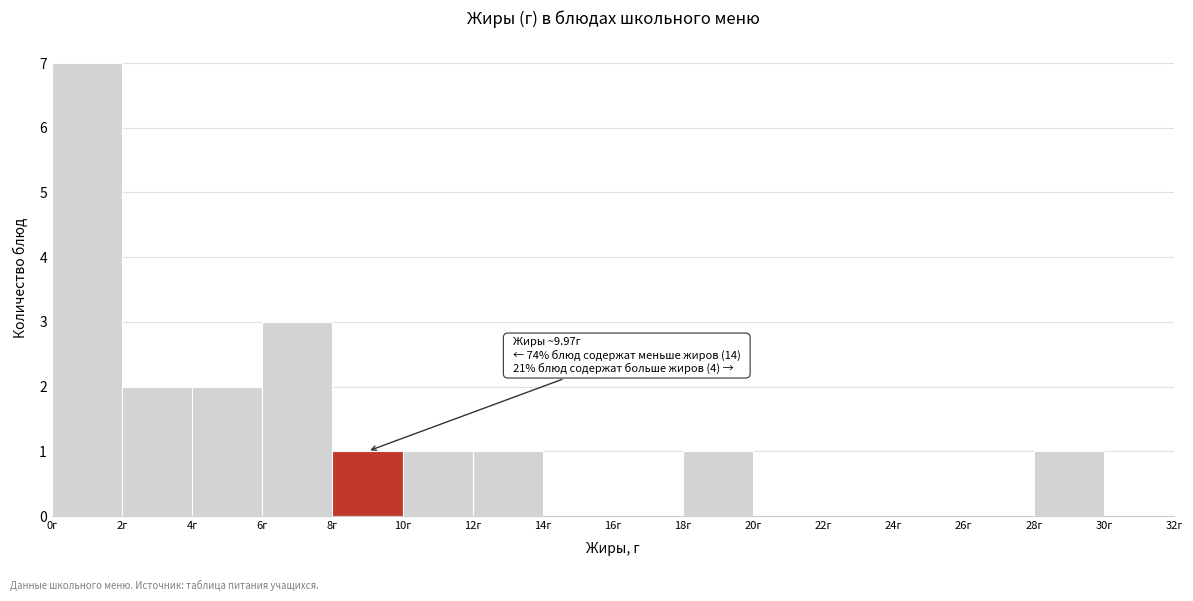

Over which range of the x-axis is the bar tallest?

0 to 2